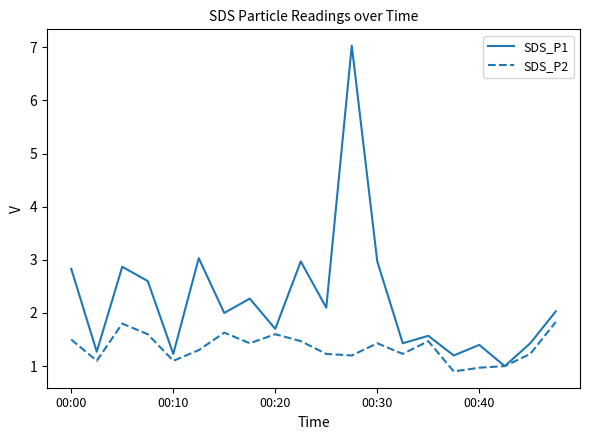

What is the difference between the maximum and minimum values in the SDS_P1 series?

6.0